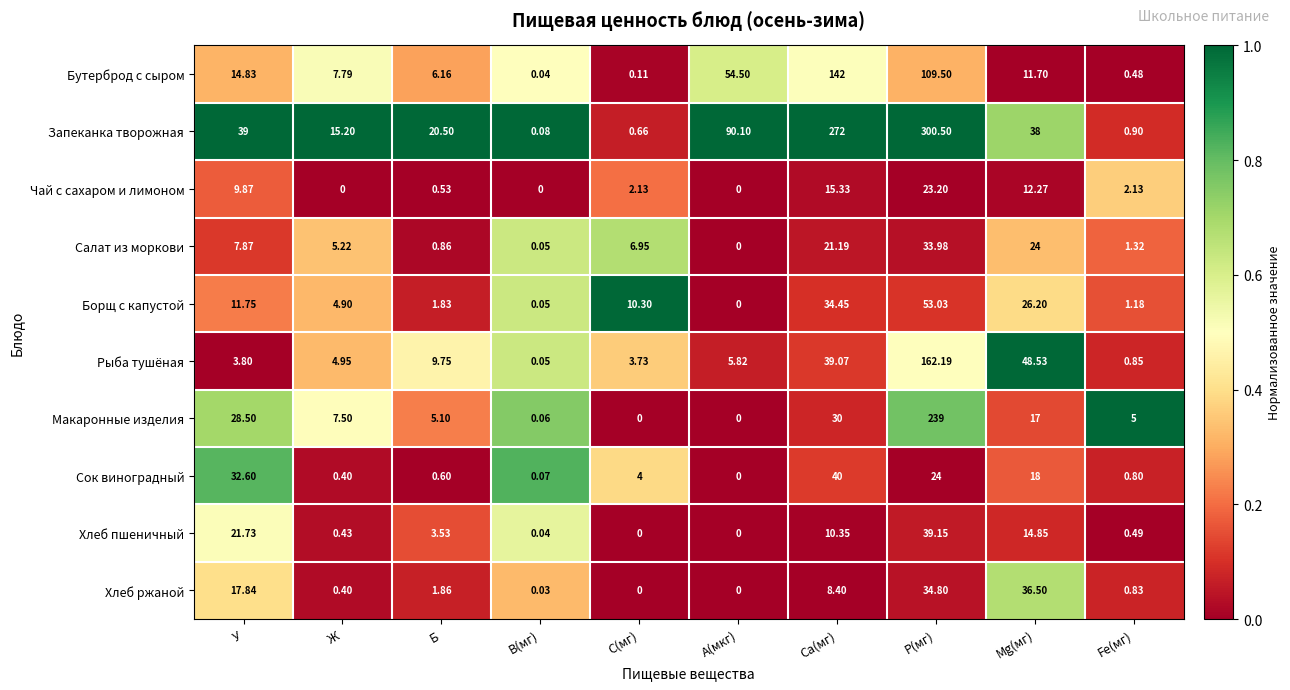

Between А(мкг) and Р(мг), which series saw the biggest shift?

Макаронные изделия